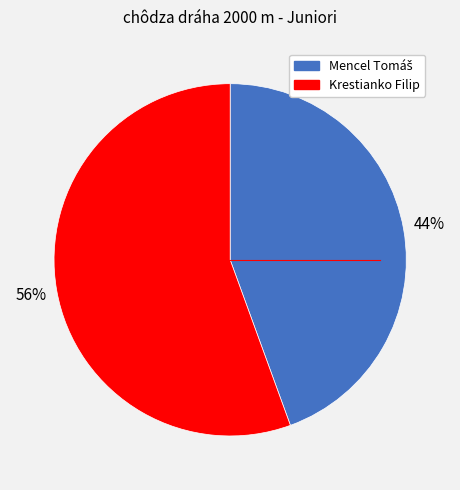

What is the largest slice in the pie chart?

Krestianko Filip